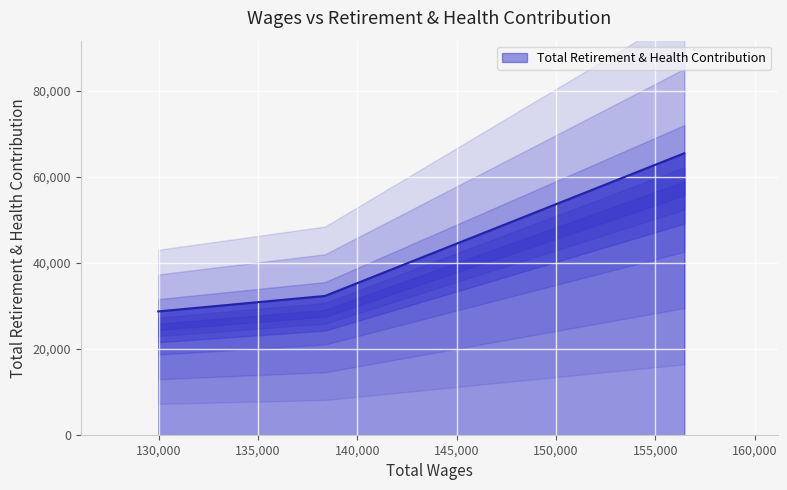

Between 156456.0 and 129986.0, which is larger?

156456.0